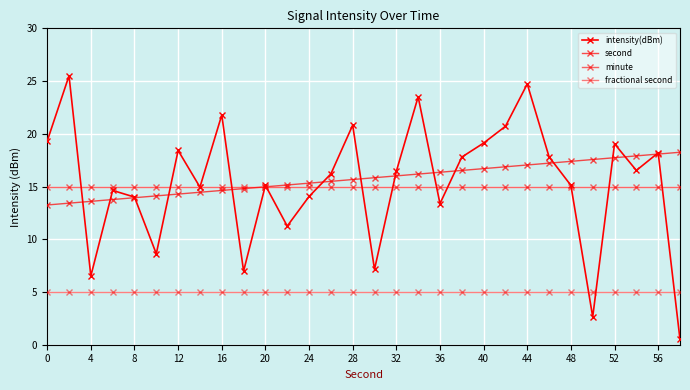

How many times do intensity(dBm) and second cross each other?

17